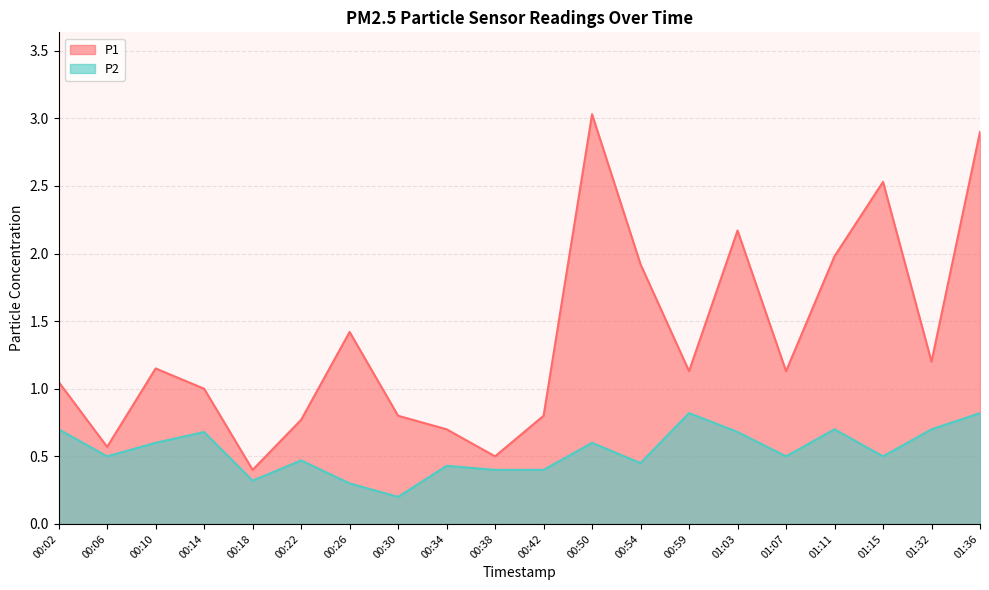

True or false: P2 has a value of 0.7 at 01:32.

True